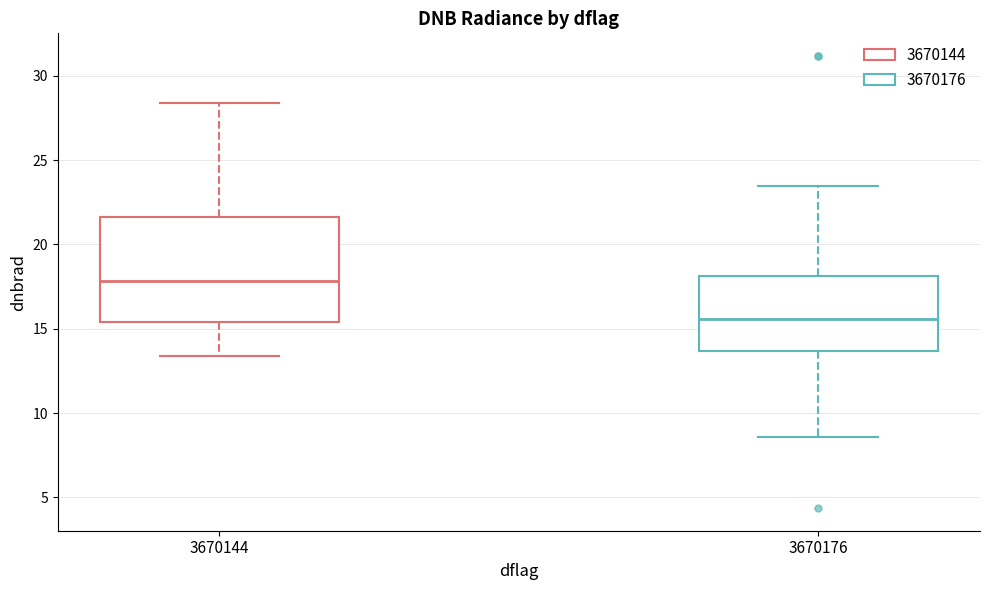

Which box has the lowest median line?

3670176